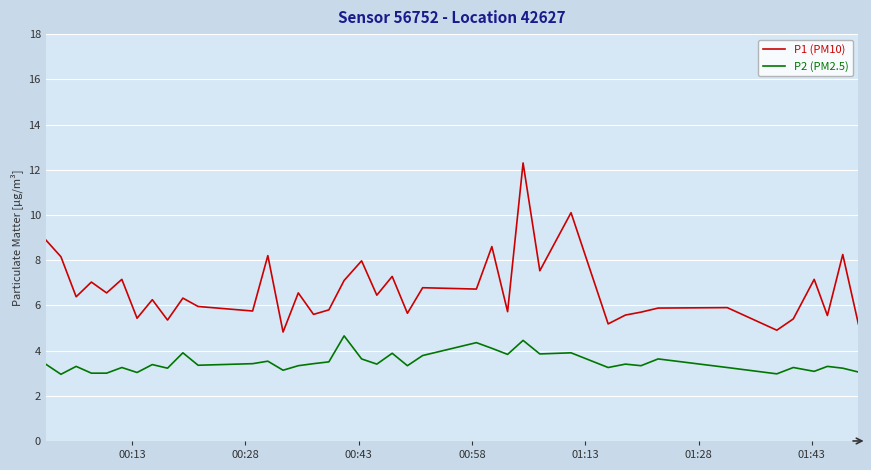

How many lines are shown in the chart?

2